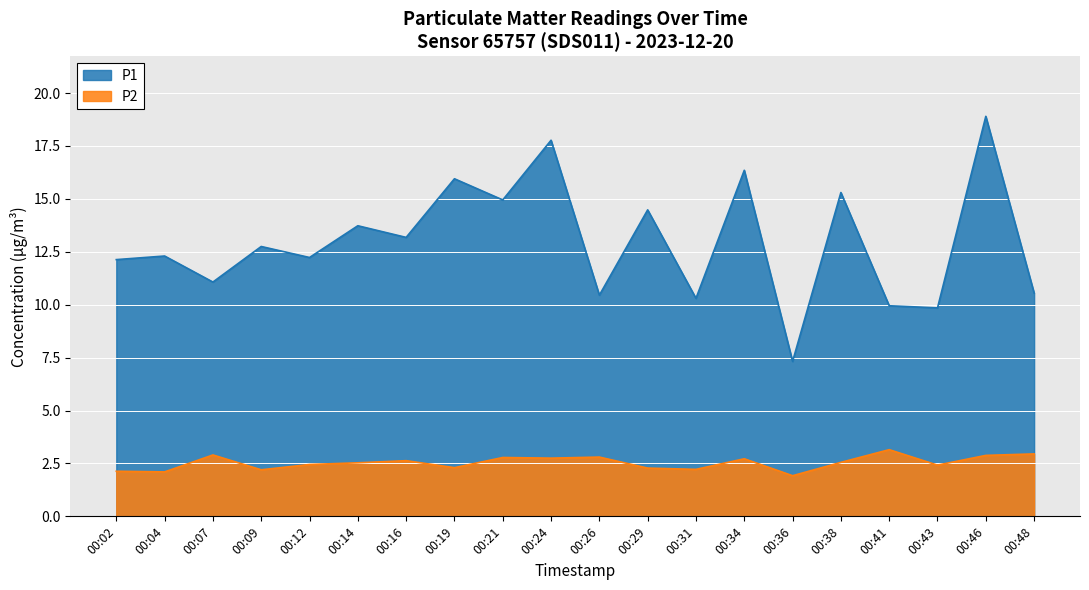

Is the value of P2 at 00:09 greater than the value of P1 at 00:43?

No